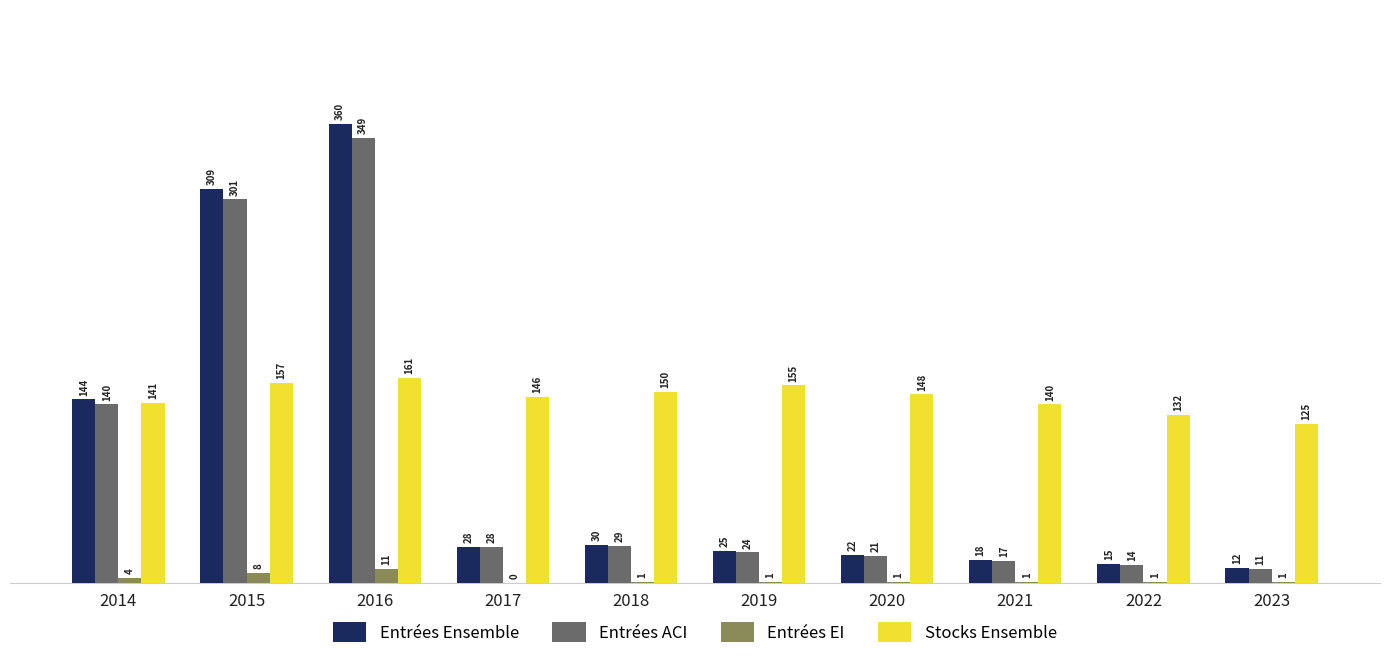

The Stocks Ensemble series shows 132 at 2022. True or false?

True